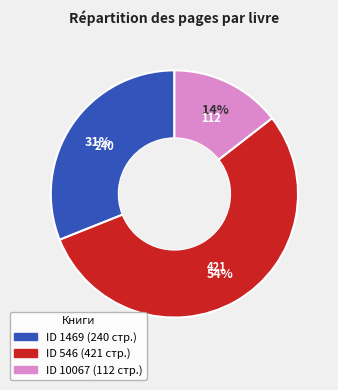

To the nearest percent, what is the difference between the largest and smallest slice percentages?

40%